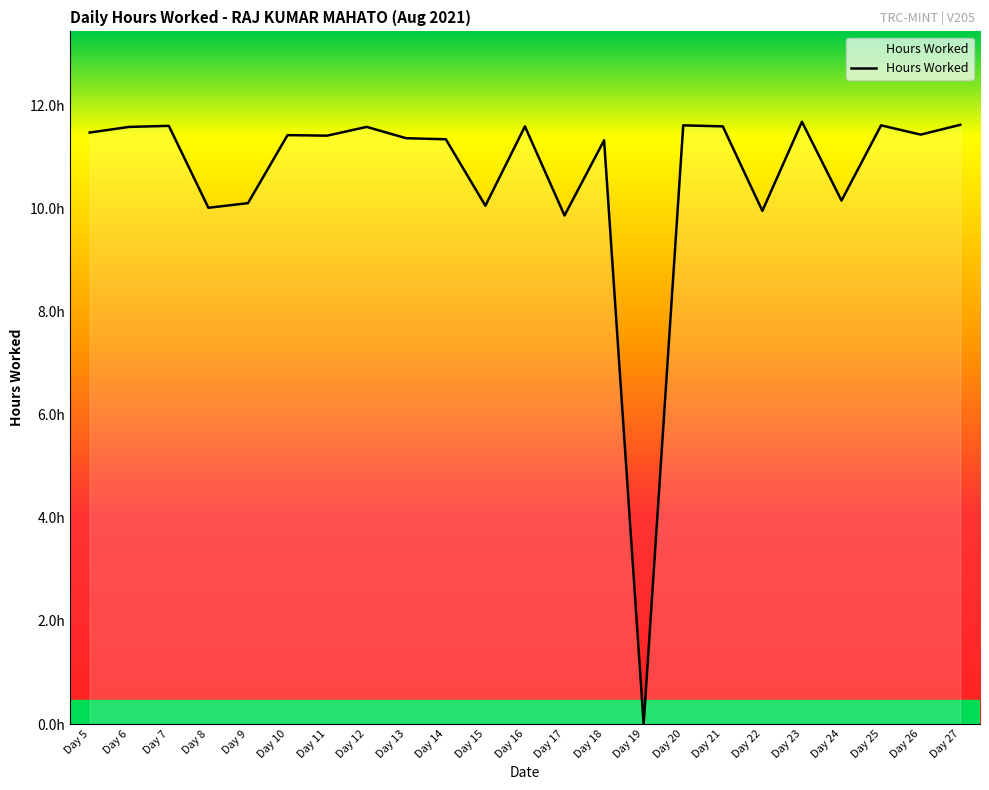

Is this an area chart (filled region under the line)?

Yes